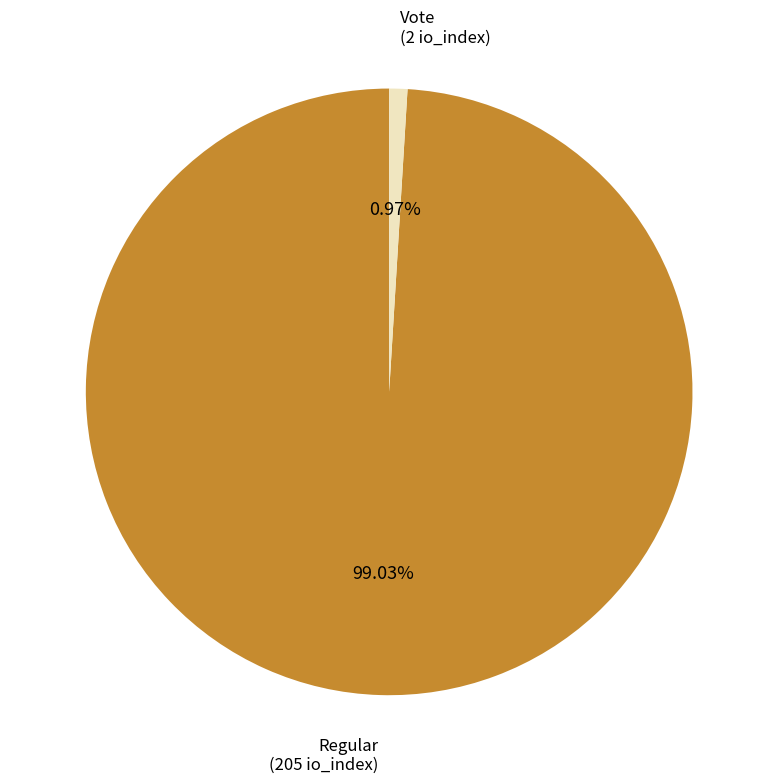

To the nearest percent, what is the difference between the largest and smallest slice percentages?

98%